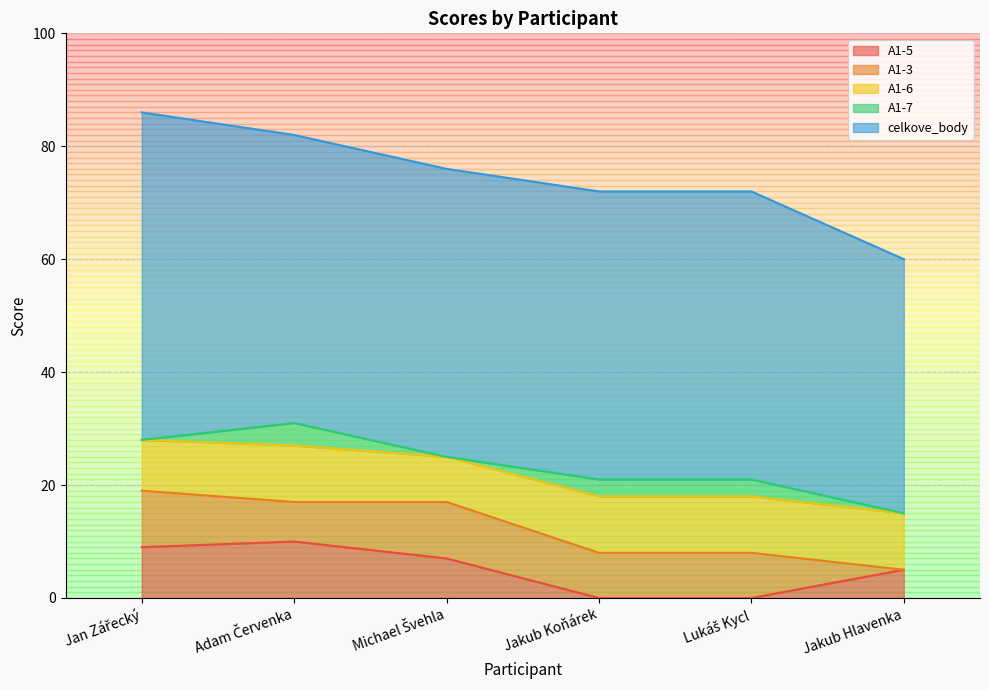

What is the sum of the A1-3 values at Lukáš Kycl and Michael Švehla?

18